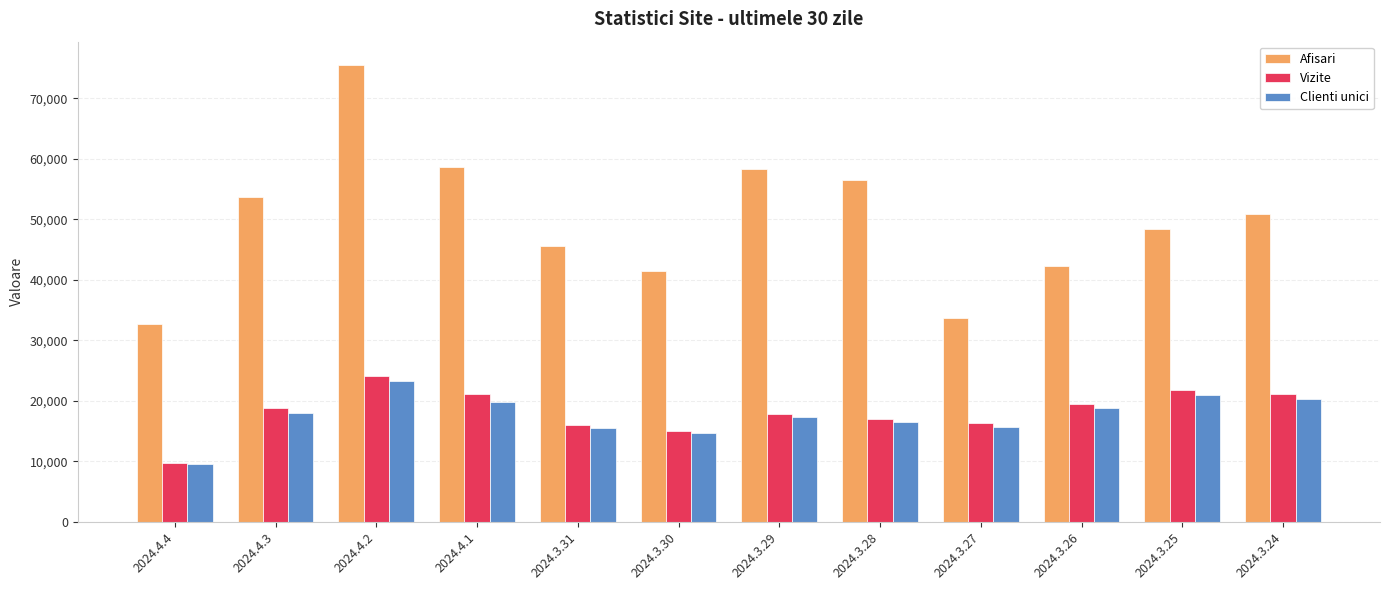

Which series changed the most between 2024.3.29 and 2024.3.26?

Afisari